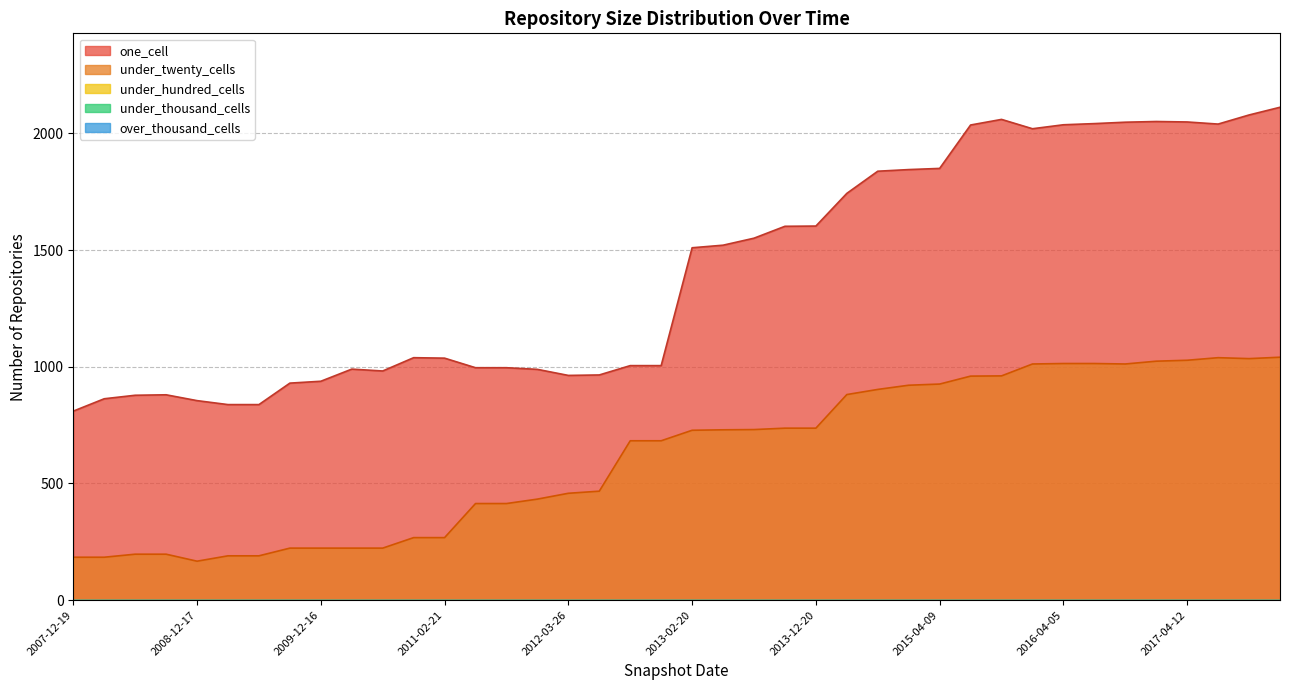

Which series has the largest total across all categories?

one_cell